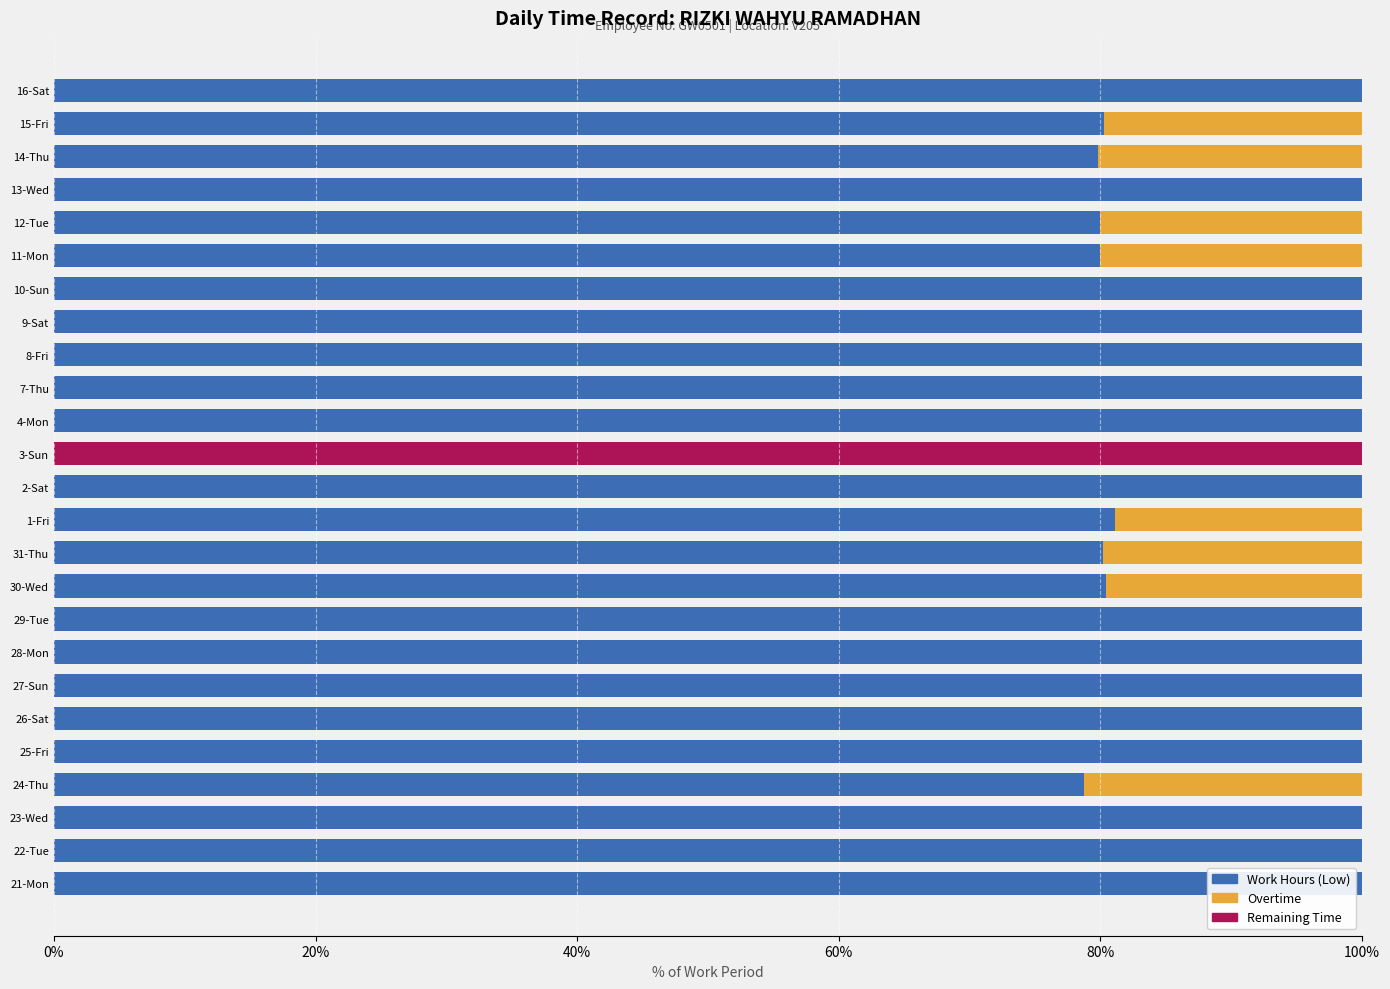

The value of Work Hours (Low) at 23-Wed is 100.0. True or false?

True